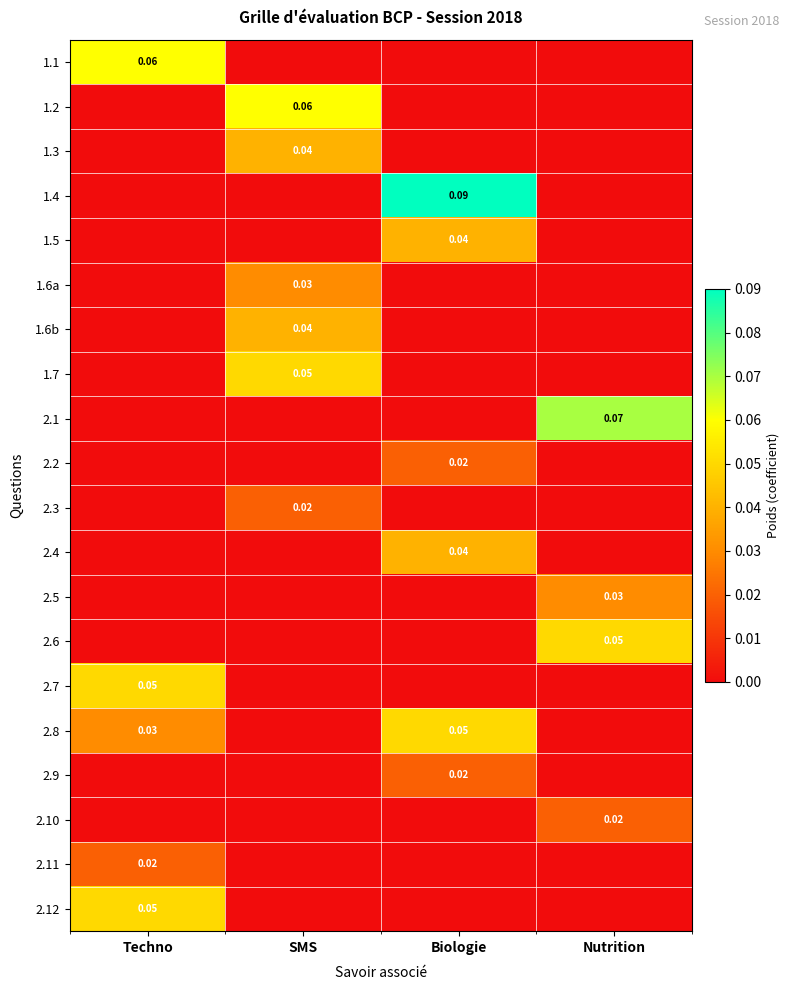

True or false: 2.4 has a value of 0.1 at Biologie.

False